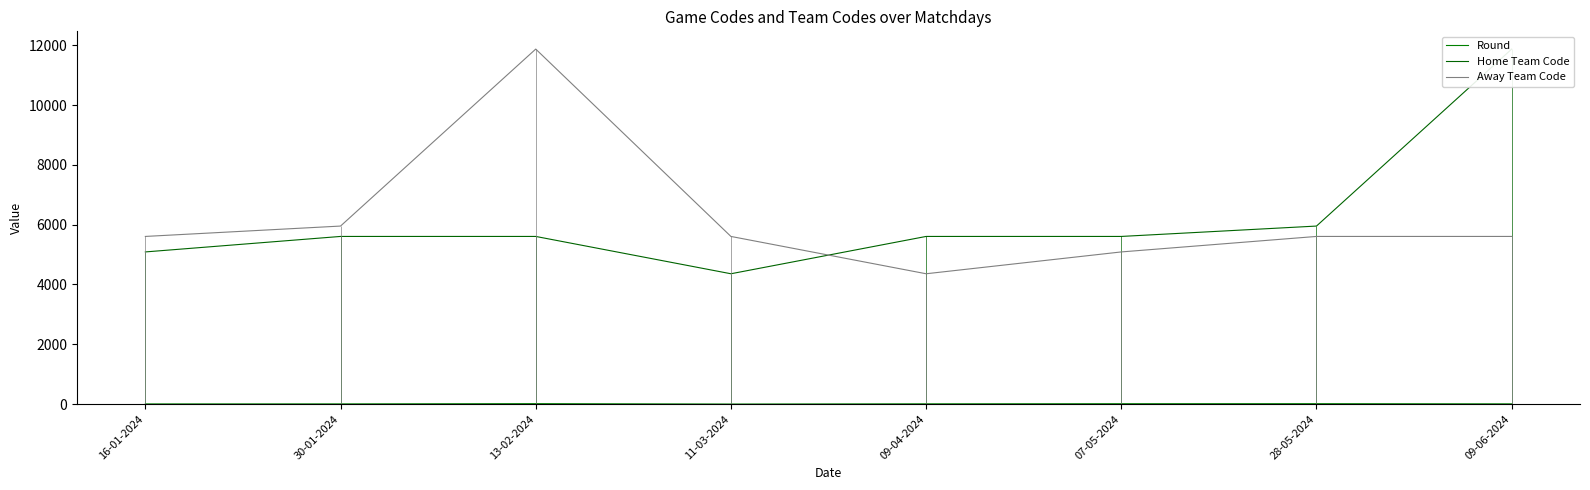

What value does the Home Team Code series have at 09-04-2024?

5606